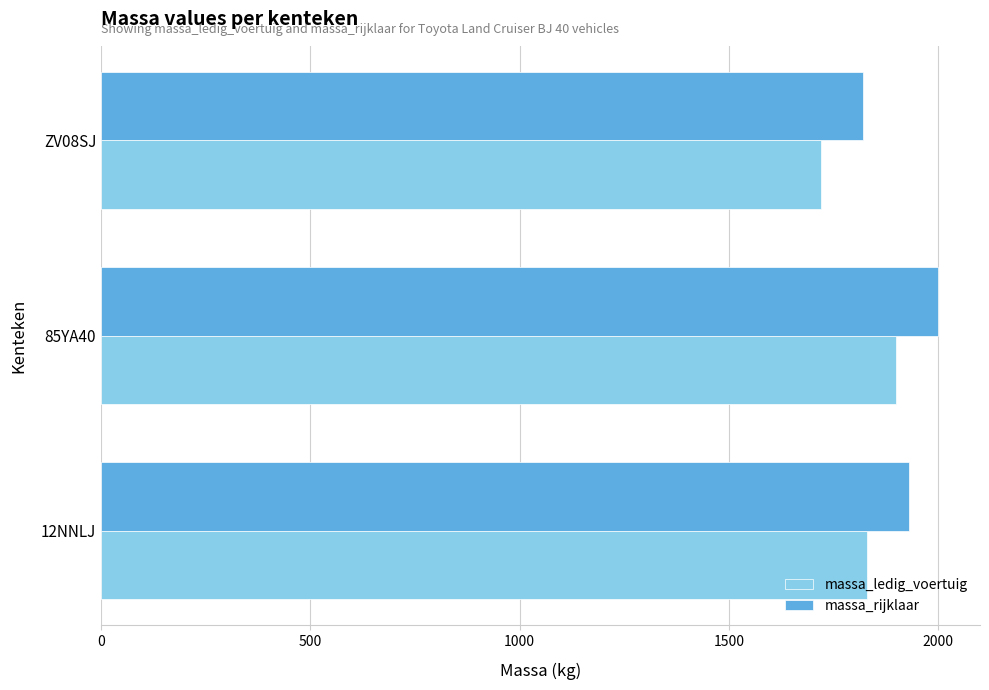

Rank the series by their maximum value, from highest to lowest.

massa_rijklaar, massa_ledig_voertuig